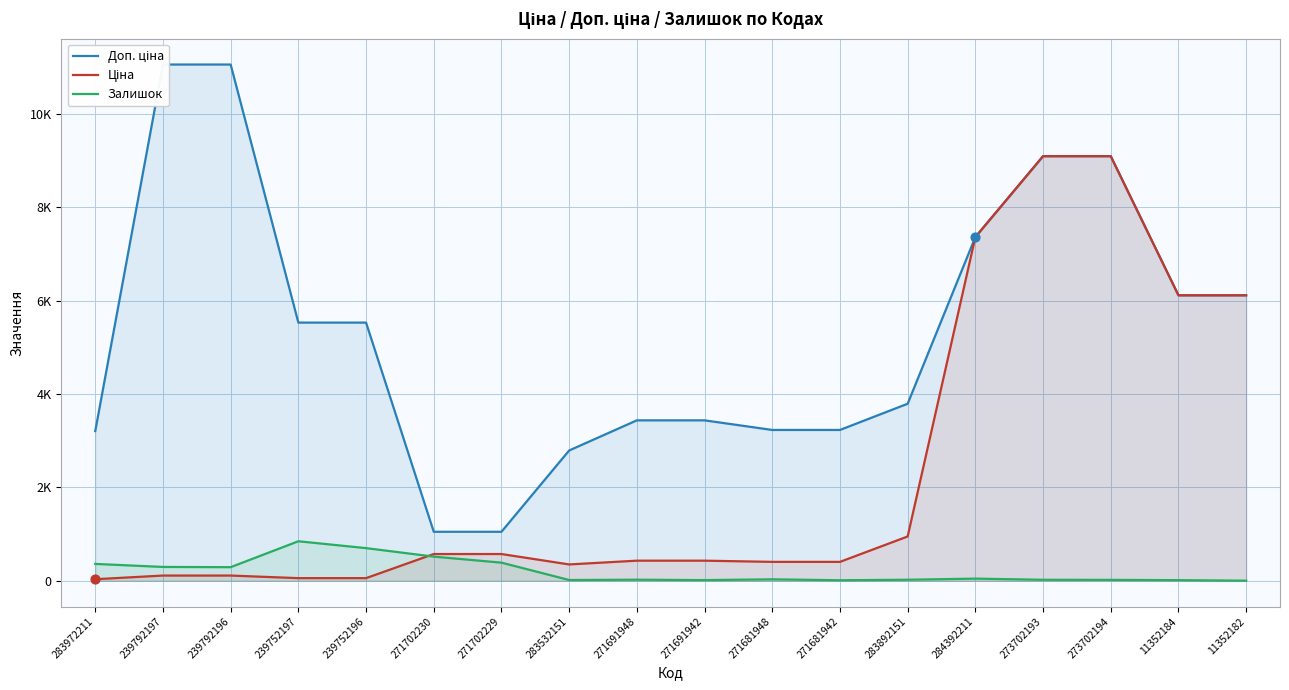

What is the total value across all series at 271691942?

3877.0